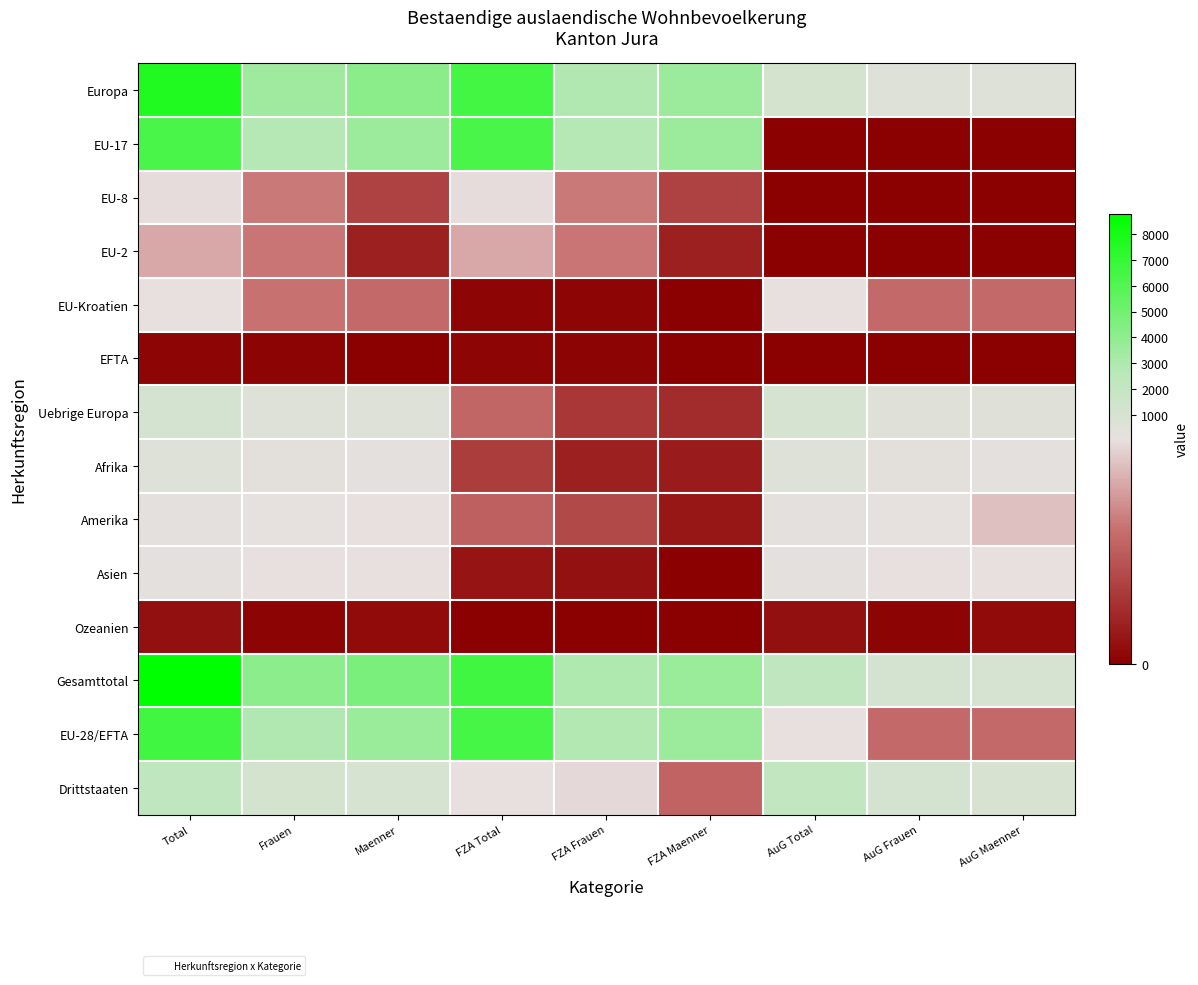

At how many categories does at least one series exceed 747?

9